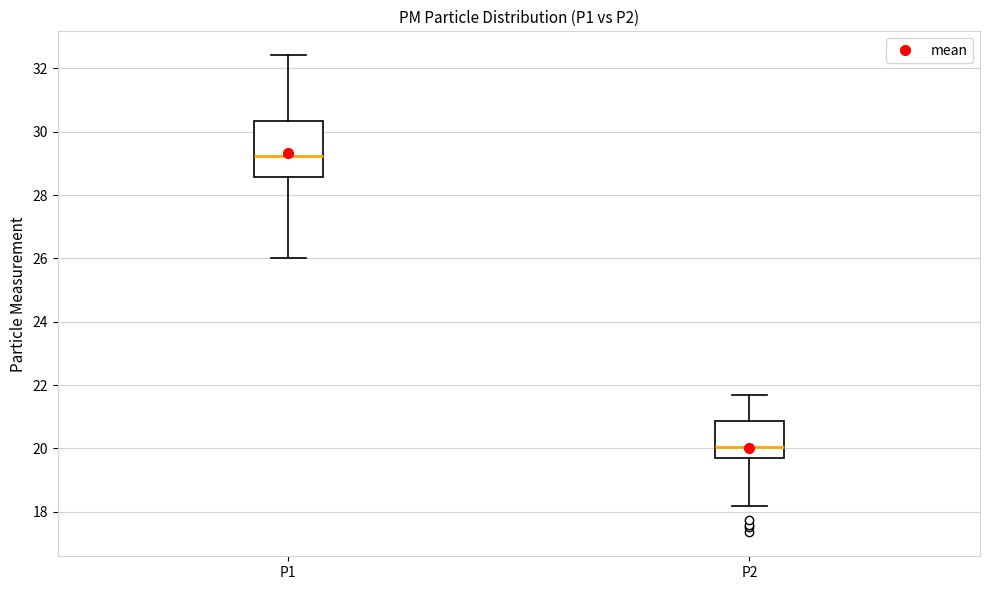

Where does the lower whisker of the box for P2 end on the y-axis? The values are not printed on the chart, so give them approximately, as read against the axis.

18.2